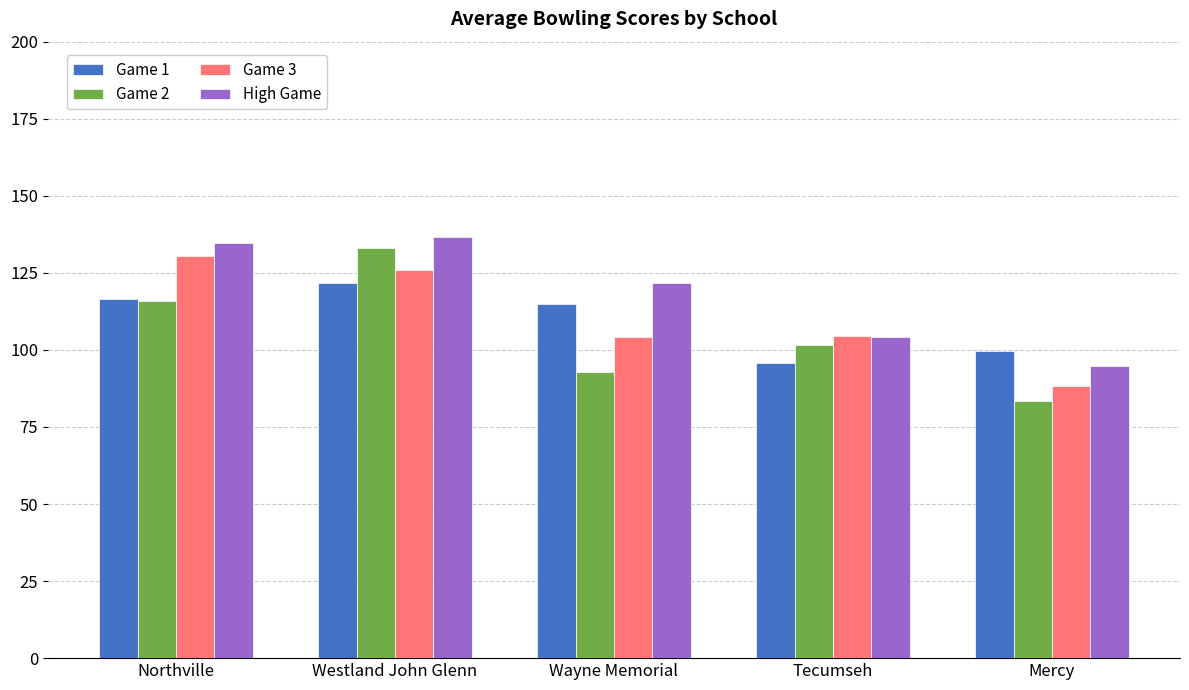

Which series has the largest total across all categories?

High Game